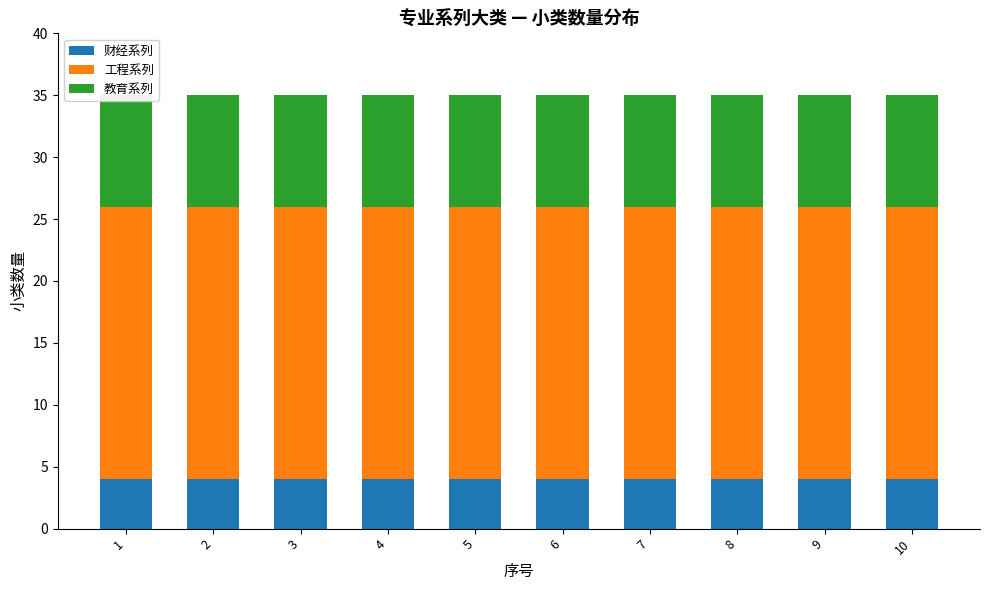

What are all the series names shown in the legend?

财经系列, 工程系列, 教育系列